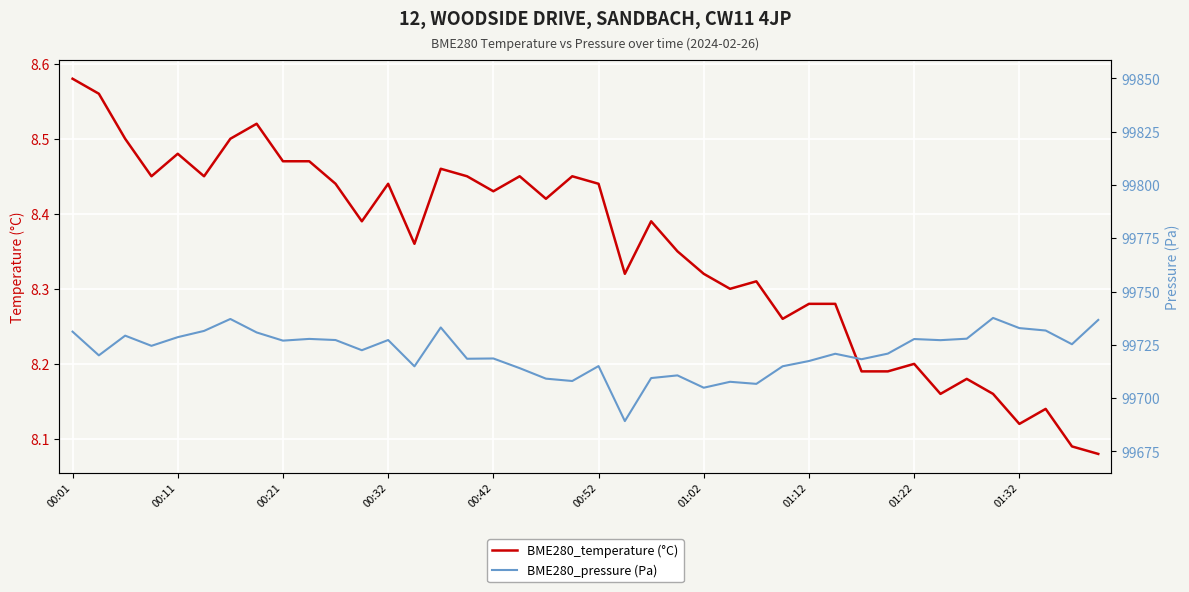

List the series in order of their overall mean, lowest first.

BME280_temperature (°C), BME280_pressure (Pa)